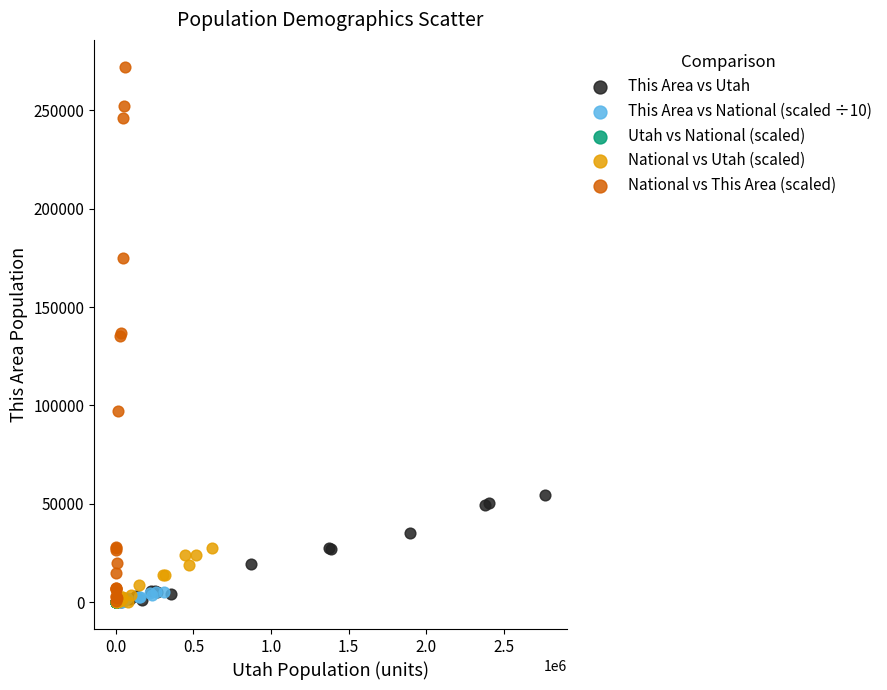

Which series reaches the maximum Y coordinate?

National vs This Area (scaled)